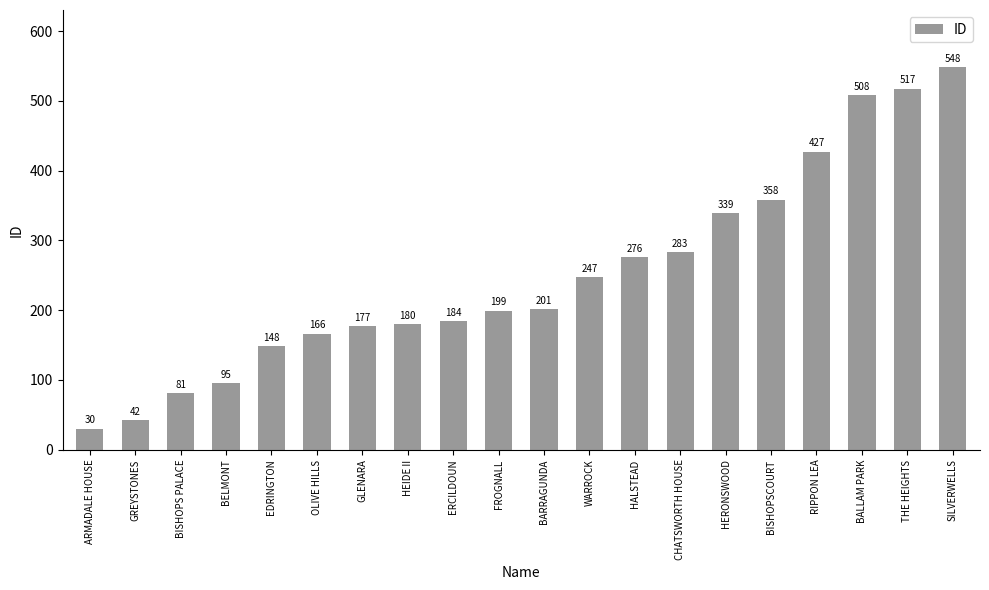

List the labels in order of value, smallest first.

ARMADALE HOUSE, GREYSTONES, BISHOPS PALACE, BELMONT, EDRINGTON, OLIVE HILLS, GLENARA, HEIDE II, ERCILDOUN, FROGNALL, BARRAGUNDA, WARROCK, HALSTEAD, CHATSWORTH HOUSE, HERONSWOOD, BISHOPSCOURT, RIPPON LEA, BALLAM PARK, THE HEIGHTS, SILVERWELLS